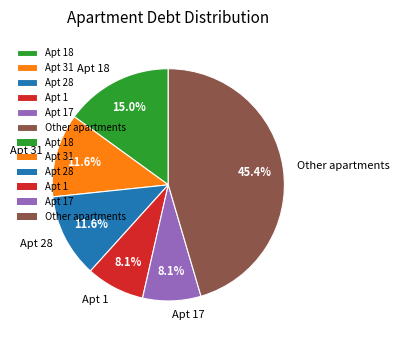

Does any single category account for the majority?

No